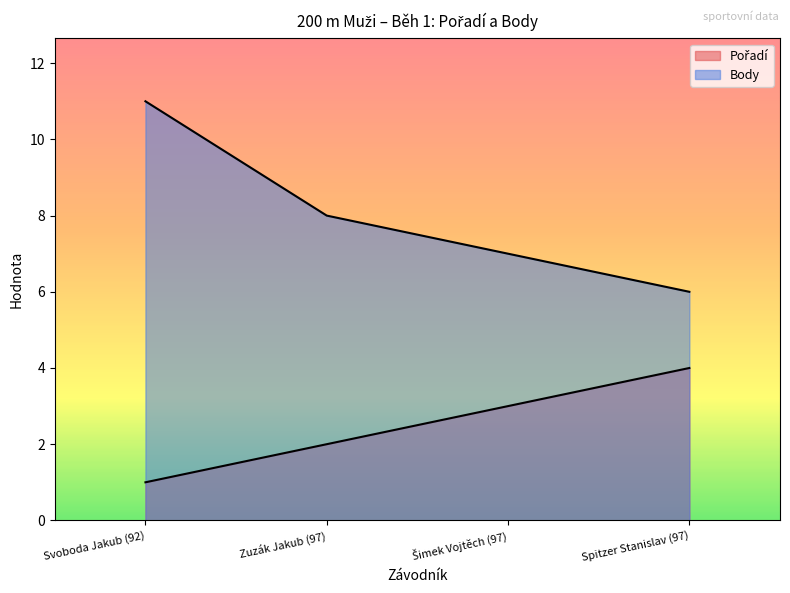

What are all the series names shown in the legend?

Pořadí, Body